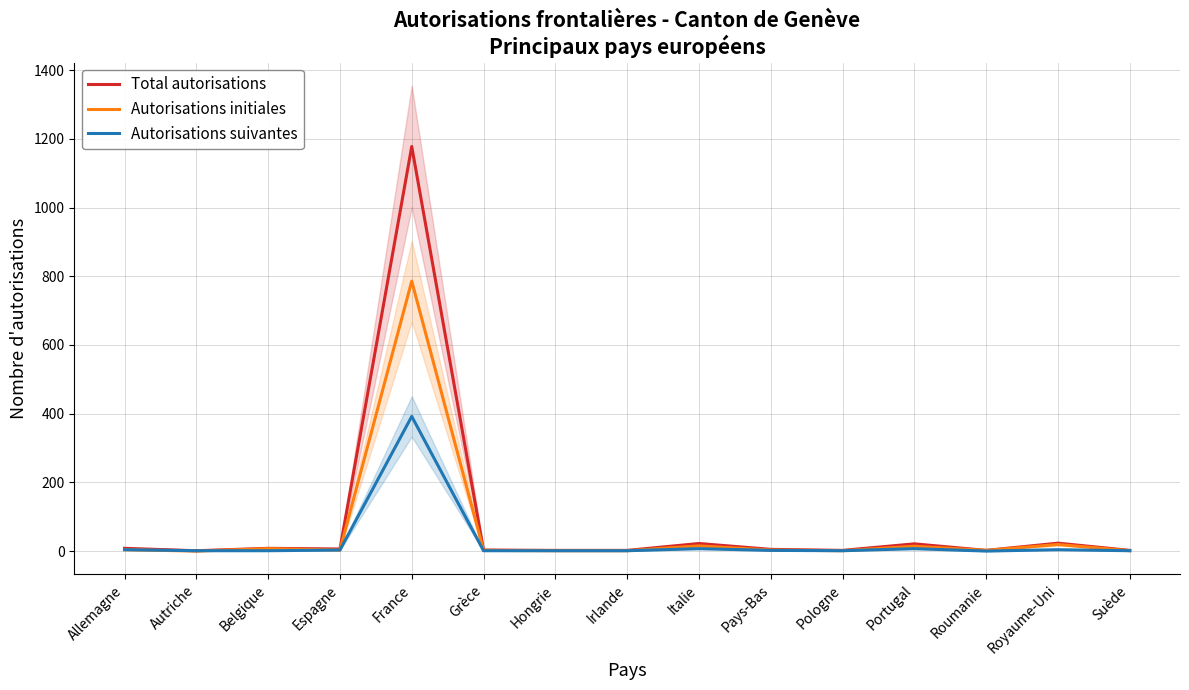

Rank the series by their average value, from highest to lowest.

Total autorisations, Autorisations initiales, Autorisations suivantes